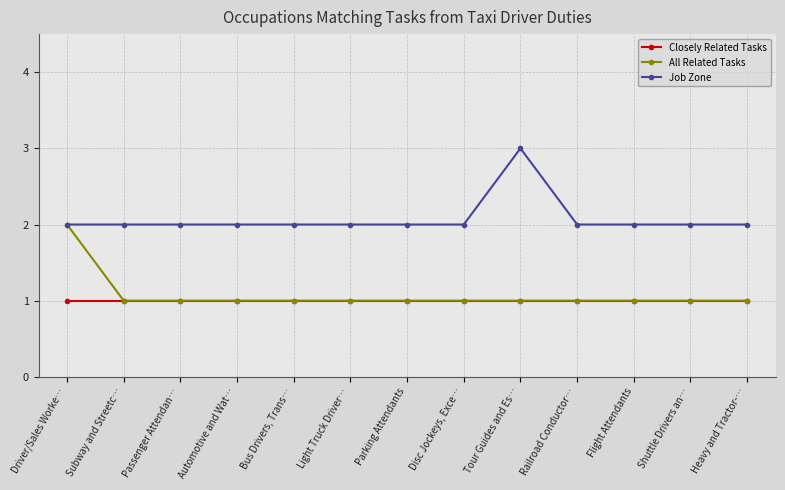

True or false: Closely Related Tasks and Job Zone cross at least once.

False